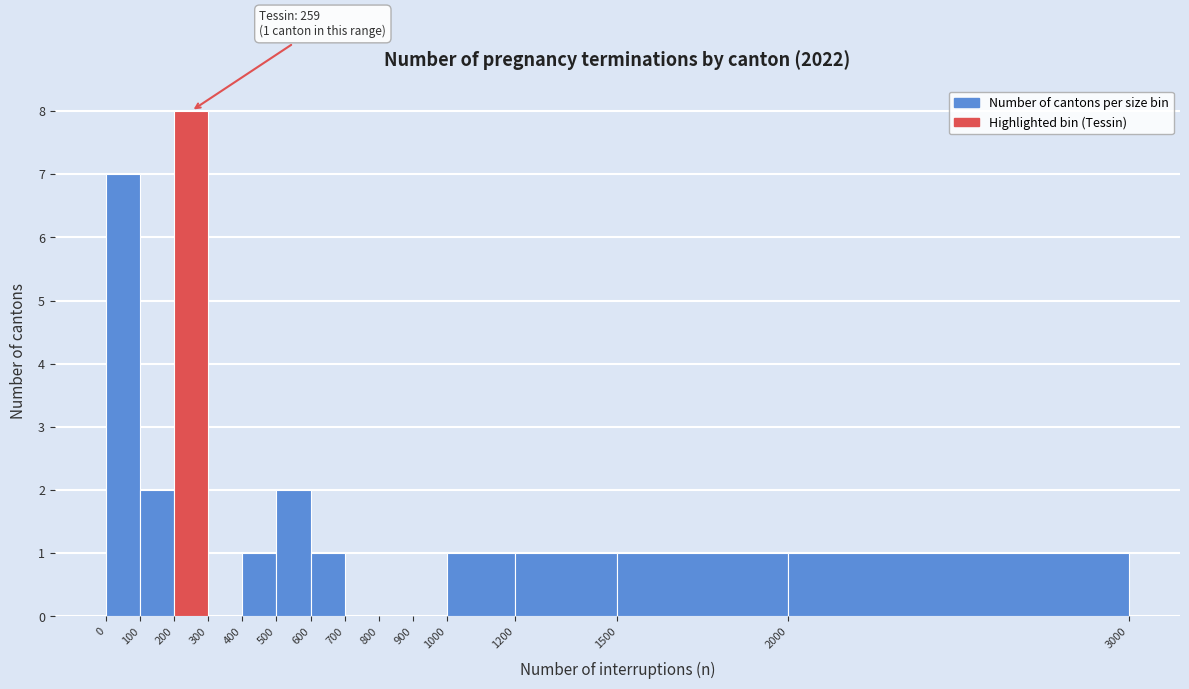

Which range on the x-axis has the tallest bar?

200 to 300